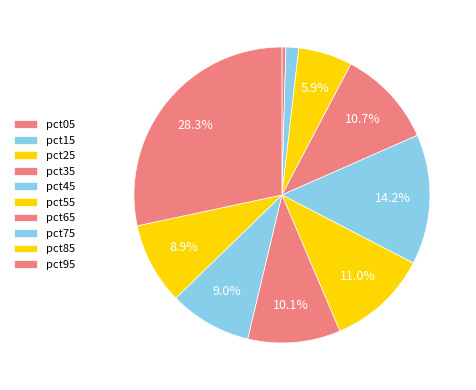

How many slices are in this pie chart?

10